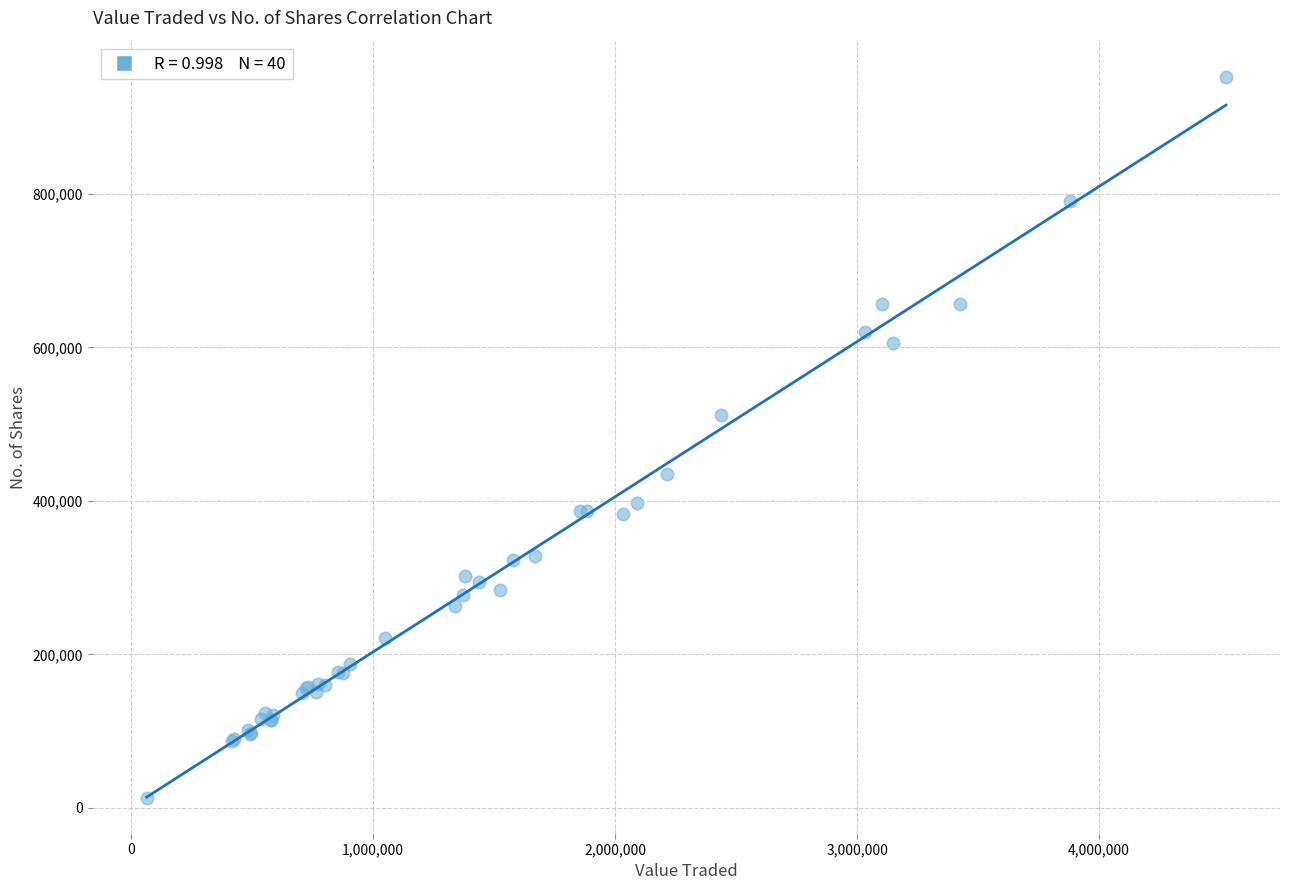

What Y value in the scatter plot is closest to 482942?

512172